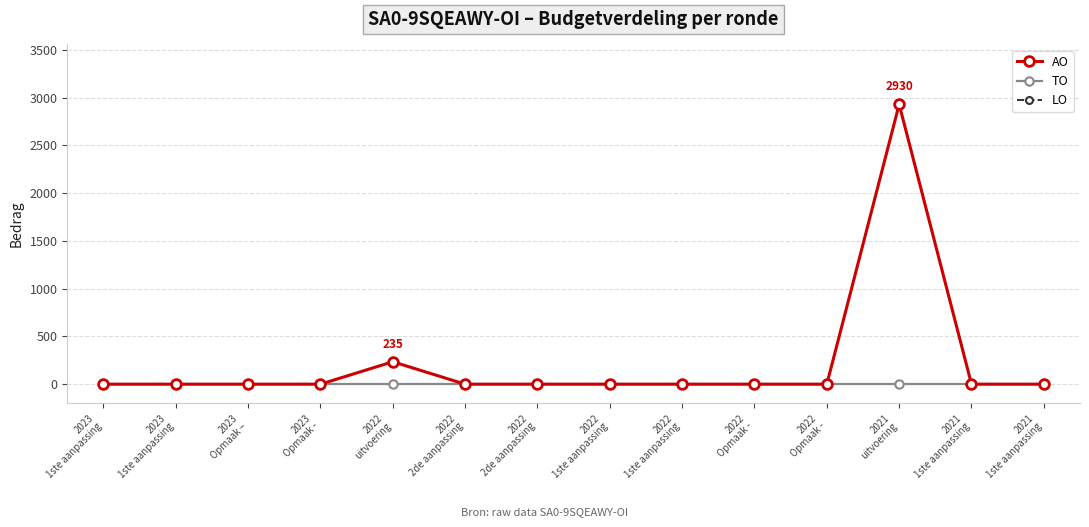

Rank the categories by TO value from highest to lowest.

2023
1ste aanpassing, 2023
1ste aanpassing, 2023
Opmaak –, 2023
Opmaak -, 2022
uitvoering, 2022
2de aanpassing, 2022
2de aanpassing, 2022
1ste aanpassing, 2022
1ste aanpassing, 2022
Opmaak -, 2022
Opmaak -, 2021
uitvoering, 2021
1ste aanpassing, 2021
1ste aanpassing